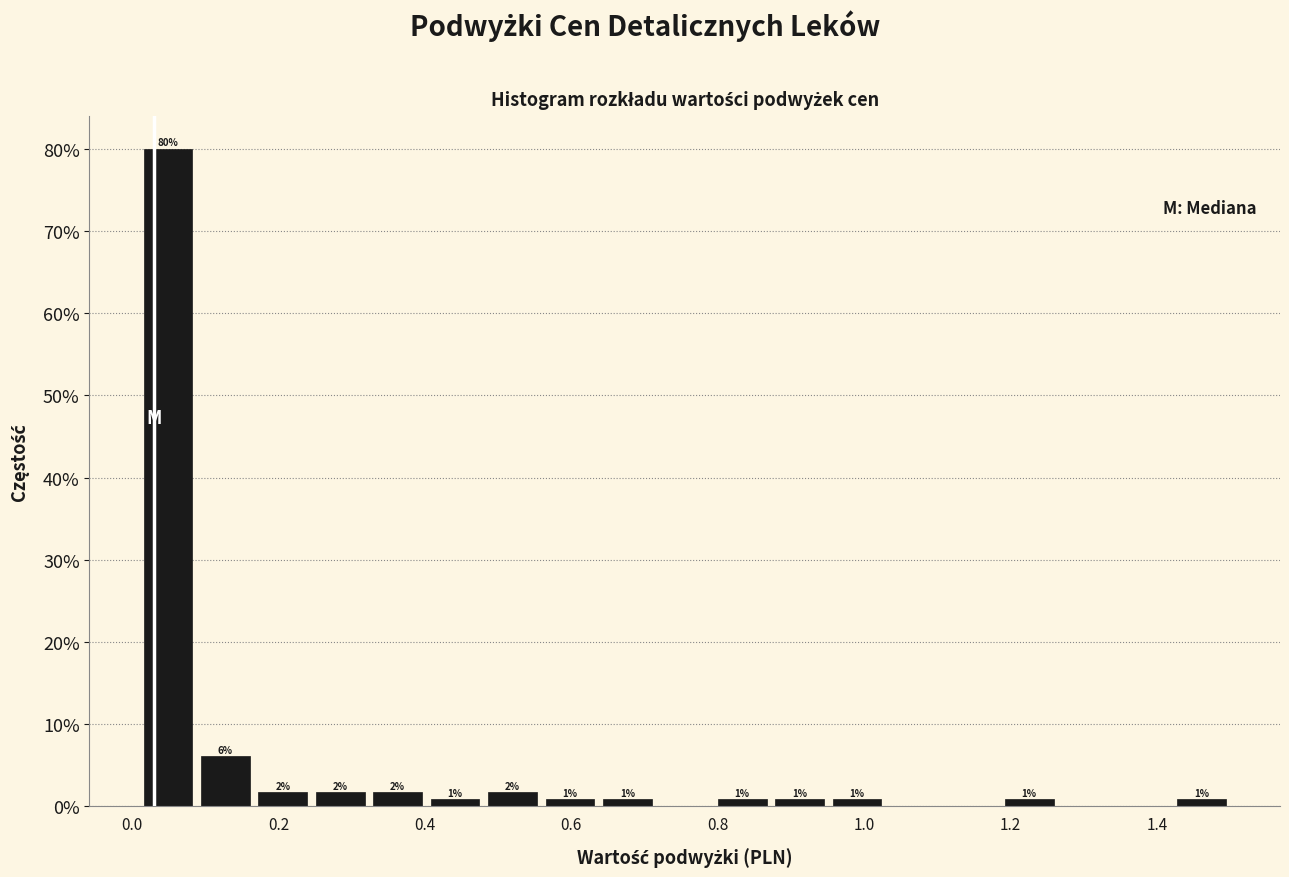

Around what value on the x-axis is the tallest bar? Give the approximate position of its centre, as read against the axis.

0.04